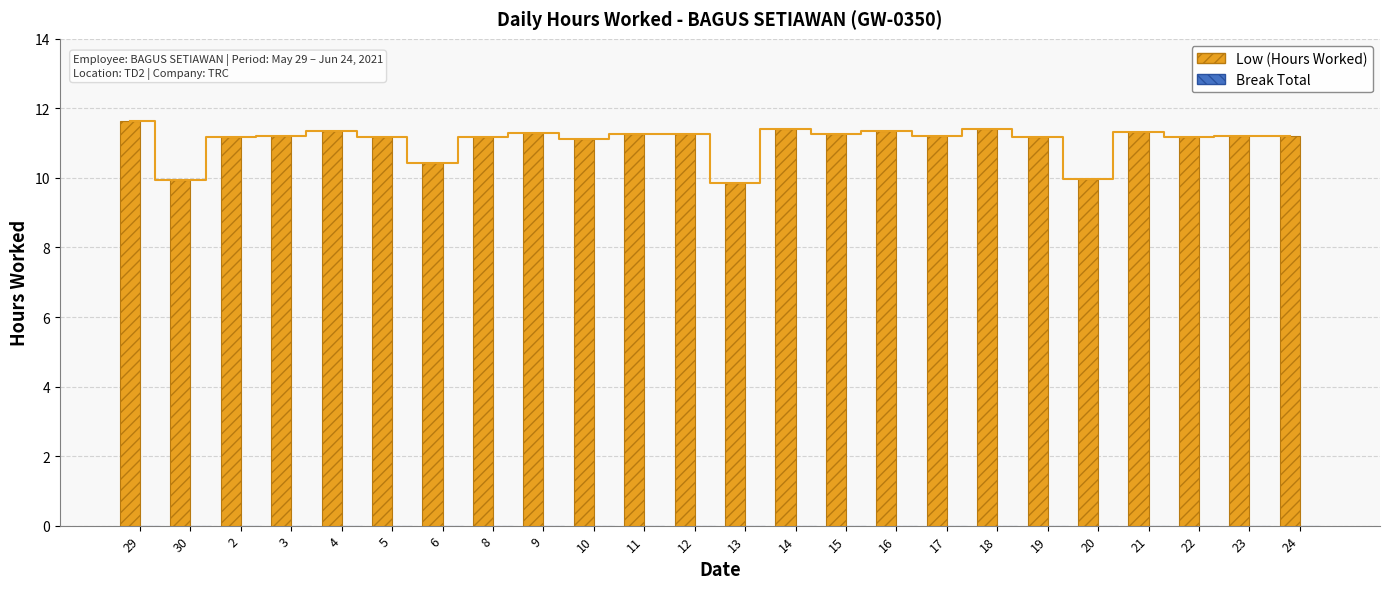

Between 4 and 13, which series saw the biggest shift?

Low (Hours Worked)